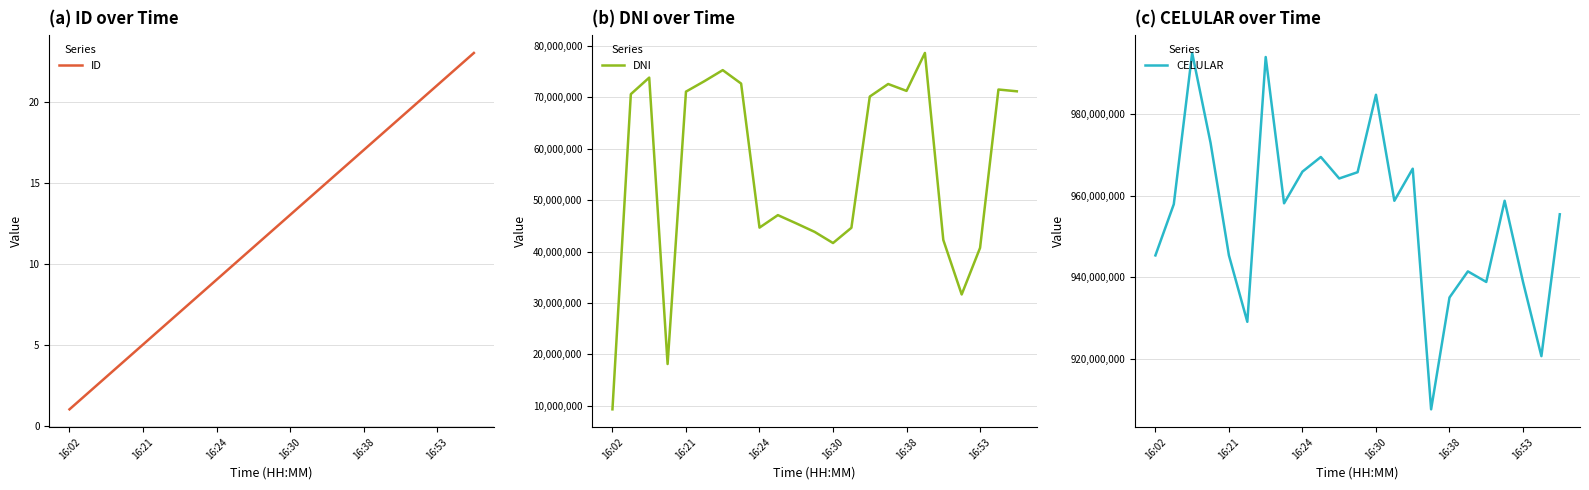

Which category has the lowest value across all series?

16:02